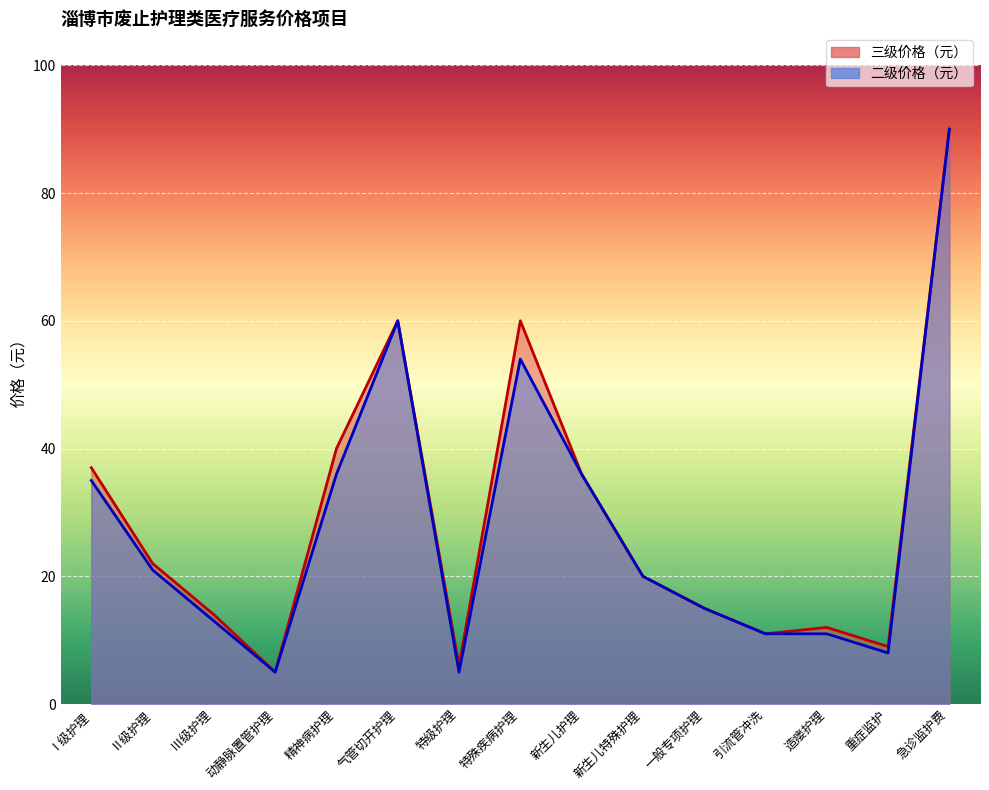

What is the average value of the 三级价格（元） series?

29